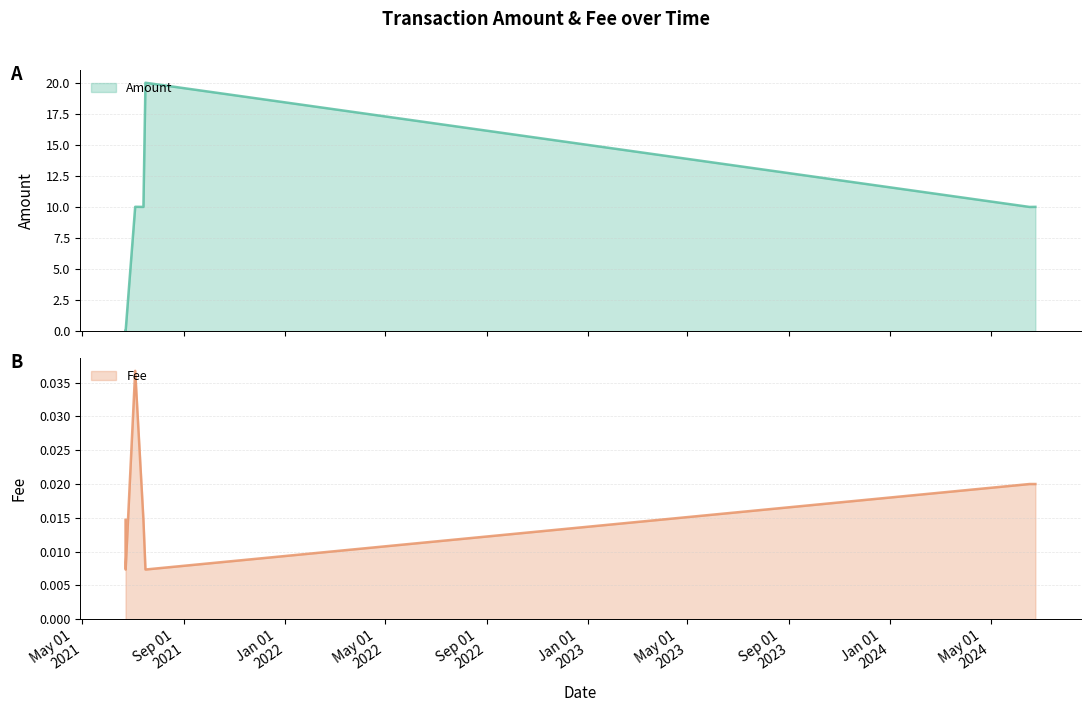

List the labels in order of Amount value, smallest first.

2021-06-22 07:13:14, 2021-06-22 09:01:44, 2021-06-22 07:02:16, 2024-06-16 19:52:13, 2021-07-13 20:30:26, 2024-06-23 18:59:52, 2021-07-03 22:03:20, 2021-07-16 07:06:38